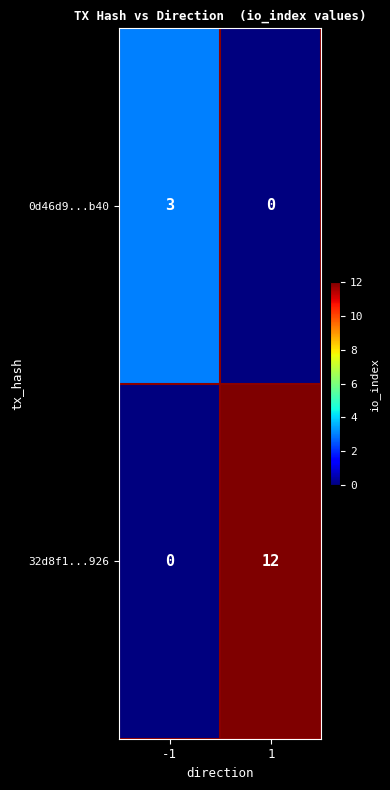

What is the greatest value displayed?

12